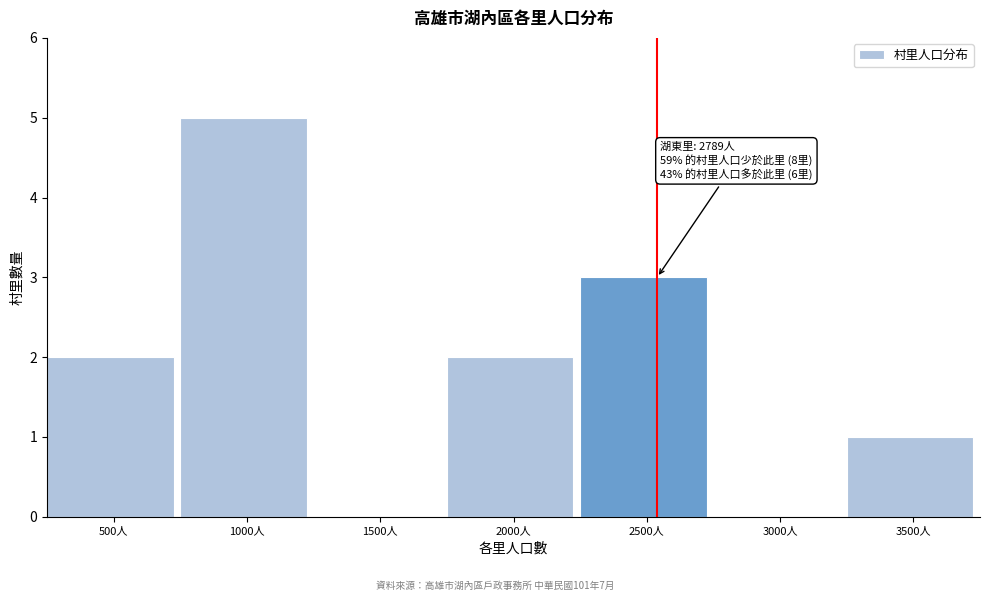

Reading right to left, transcribe all the data shown in this chart.

3500人=1	3000人=0	2500人=3	2000人=2	1500人=0	1000人=5	500人=2